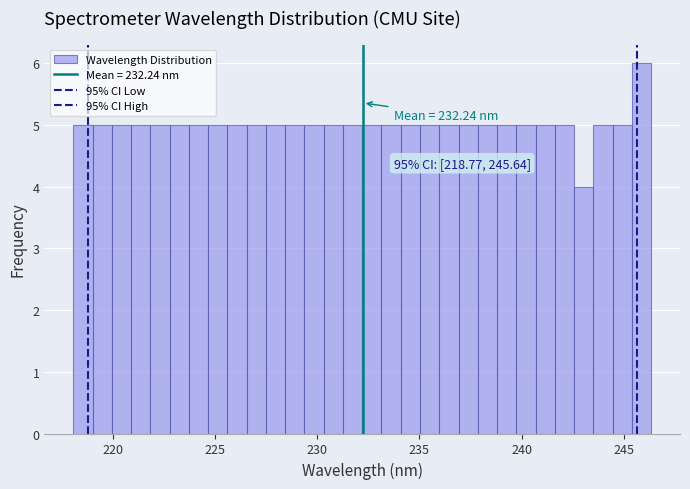

Around what value on the x-axis is the tallest bar? Give the approximate position of its centre, as read against the axis.

246.0